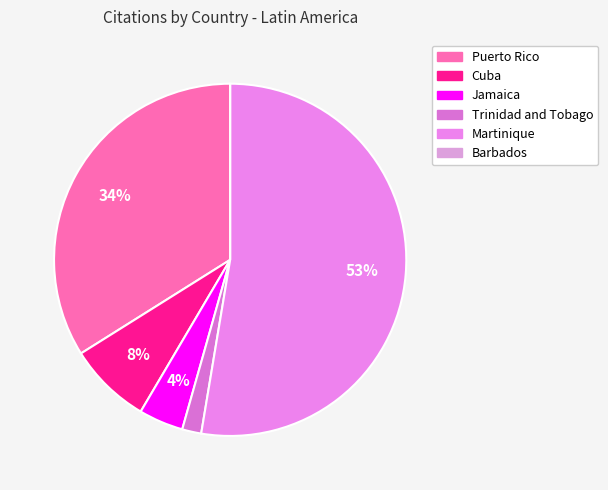

To the nearest percent, what portion does Trinidad and Tobago represent?

2%